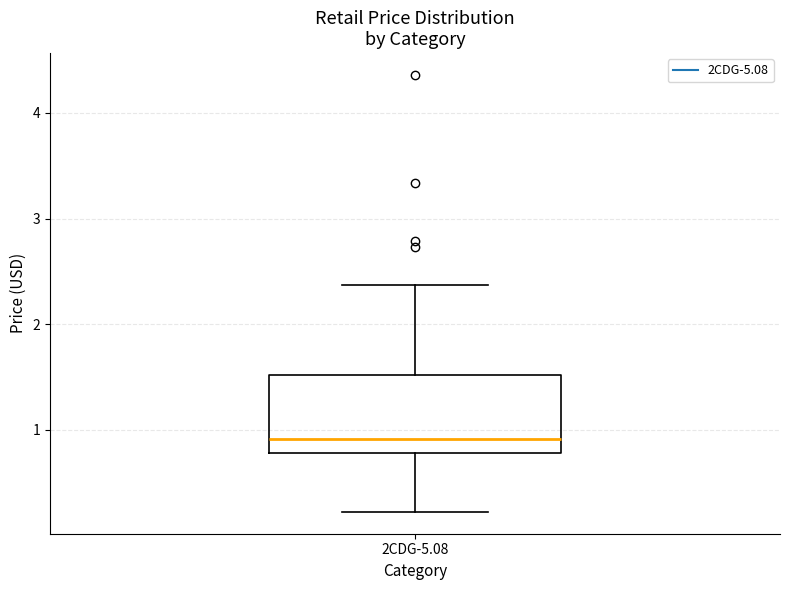

Transcribe this box plot: give where the median line is, the range the box spans, and where the two whiskers end, as read against the y-axis. The values are not printed on the chart, so give them approximately, as read against the axis.

median 0.9, box 0.8 to 1.5, whiskers 0.2 to 2.4